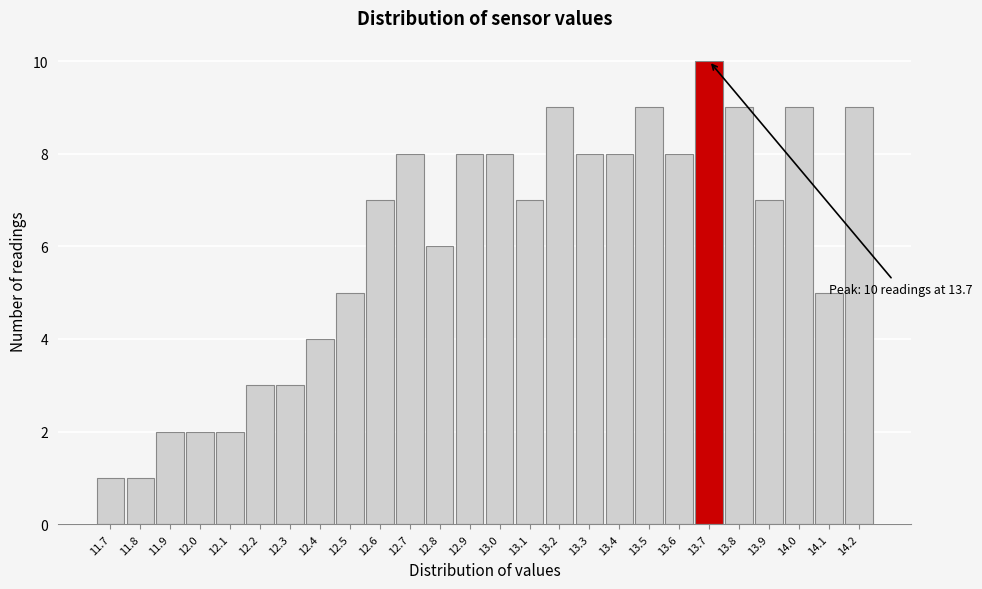

Over which range of the x-axis is the bar tallest?

13.65 to 13.75